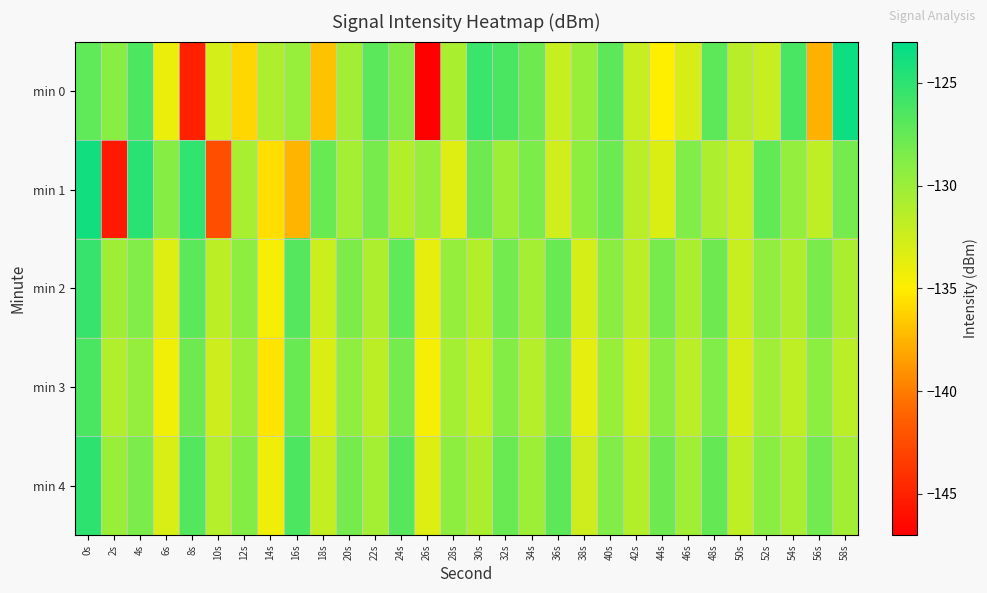

At 30s, list the series in order from smallest to largest.

min 3, min 2, min 4, min 1, min 0